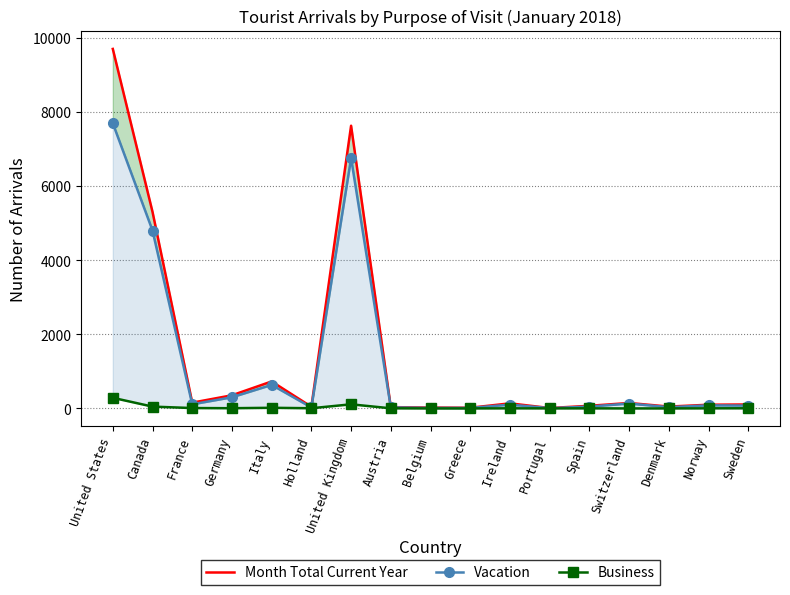

Reading left to right, what are all the values shown in this chart?

Month Total Current Year: United States=9714	Canada=5311	France=157	Germany=356	Italy=730	Holland=46	United Kingdom=7639	Austria=36	Belgium=25	Greece=20	Ireland=138	Portugal=12	Spain=72	Switzerland=148	Denmark=51	Norway=101	Sweden=108
Vacation: United States=7706	Canada=4808	France=112	Germany=303	Italy=637	Holland=27	United Kingdom=6762	Austria=29	Belgium=15	Greece=14	Ireland=103	Portugal=9	Spain=50	Switzerland=133	Denmark=35	Norway=84	Sweden=77
Business: United States=288	Canada=50	France=11	Germany=7	Italy=18	Holland=6	United Kingdom=112	Austria=4	Belgium=1	Greece=1	Ireland=4	Portugal=2	Spain=3	Switzerland=1	Denmark=1	Norway=4	Sweden=5